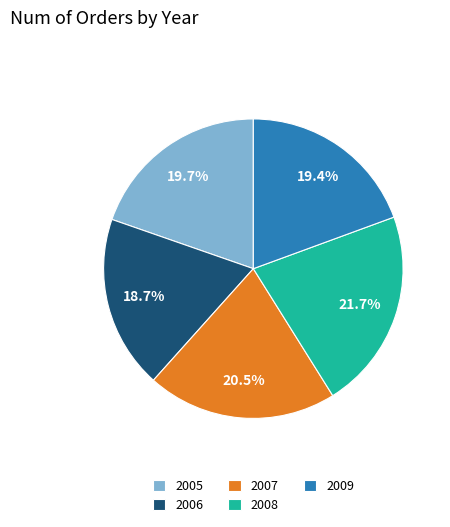

Approximately how many times larger is the value at 2007 compared to 2005?

1.0